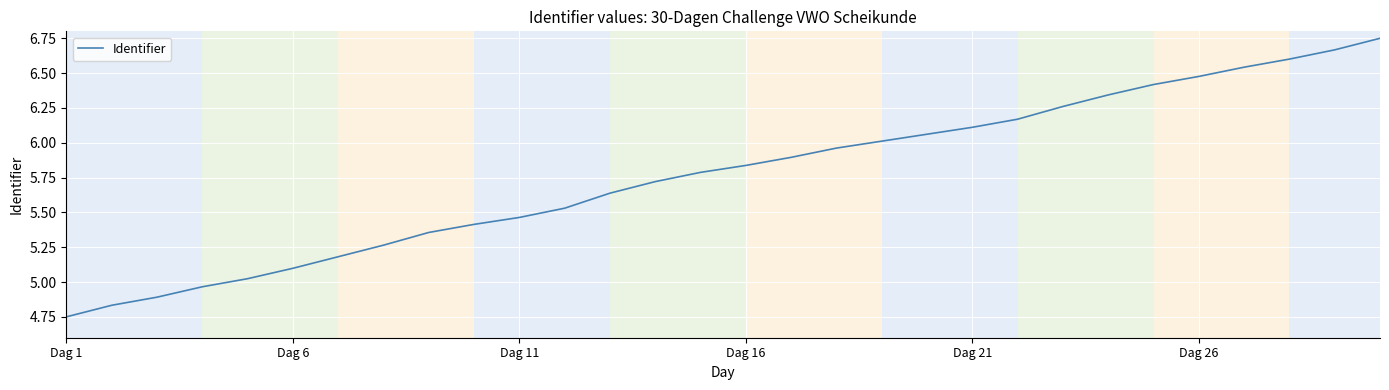

What is the difference between the maximum and minimum values?

2.0